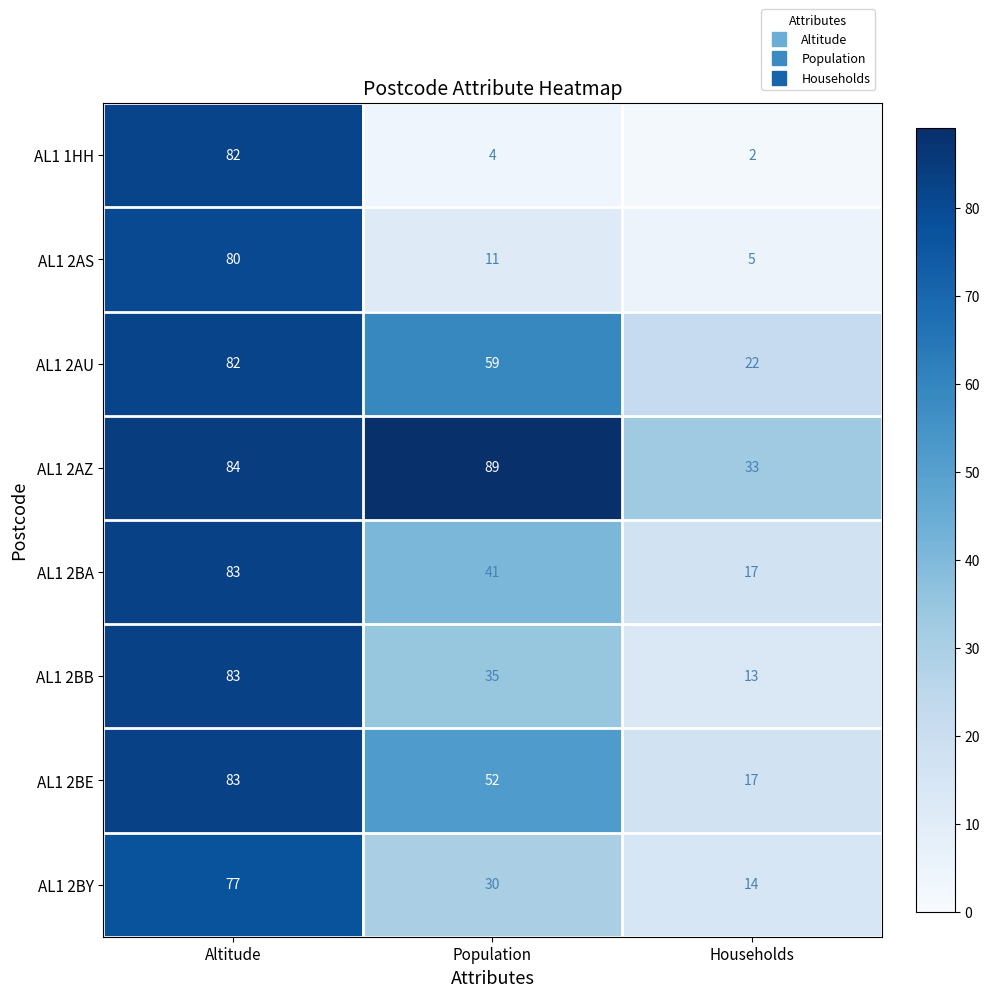

What is the spread (max minus min) of values at Altitude?

7